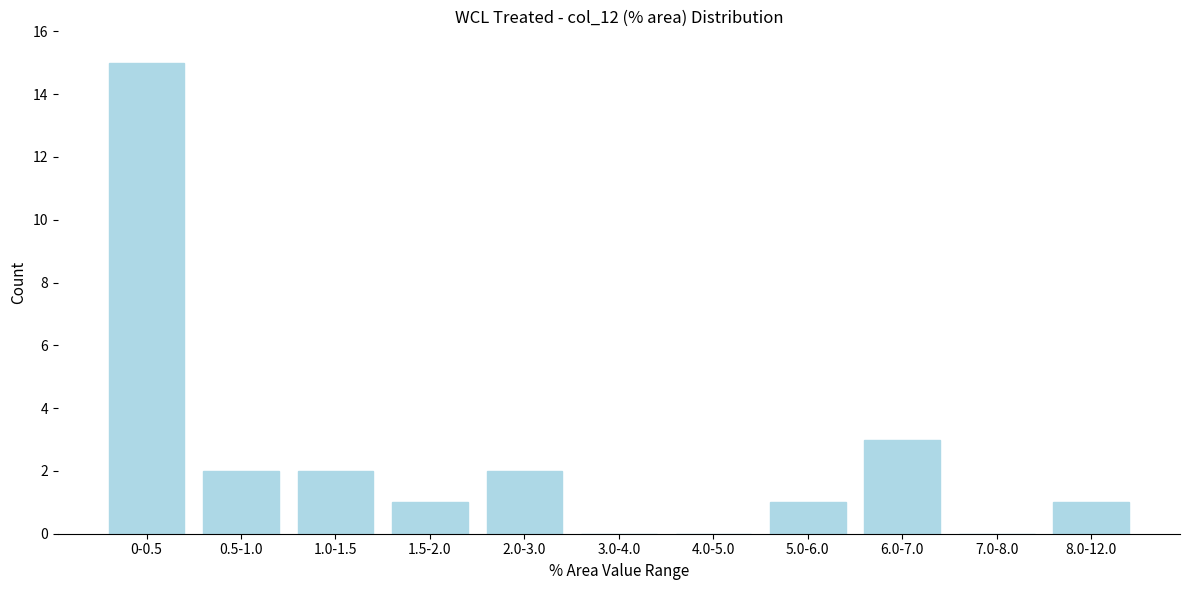

Reading left to right, what are all the values shown in this chart?

0-0.5=15	0.5-1.0=2	1.0-1.5=2	1.5-2.0=1	2.0-3.0=2	3.0-4.0=0	4.0-5.0=0	5.0-6.0=1	6.0-7.0=3	7.0-8.0=0	8.0-12.0=1